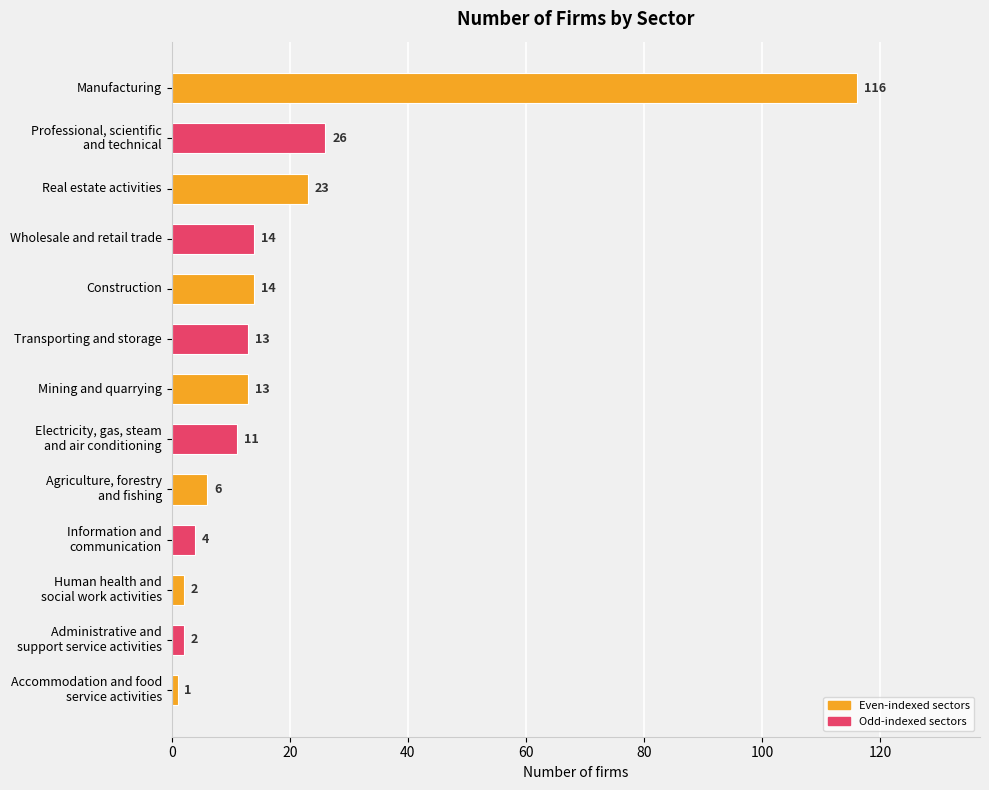

Between Construction and Real estate activities, which is larger?

Real estate activities